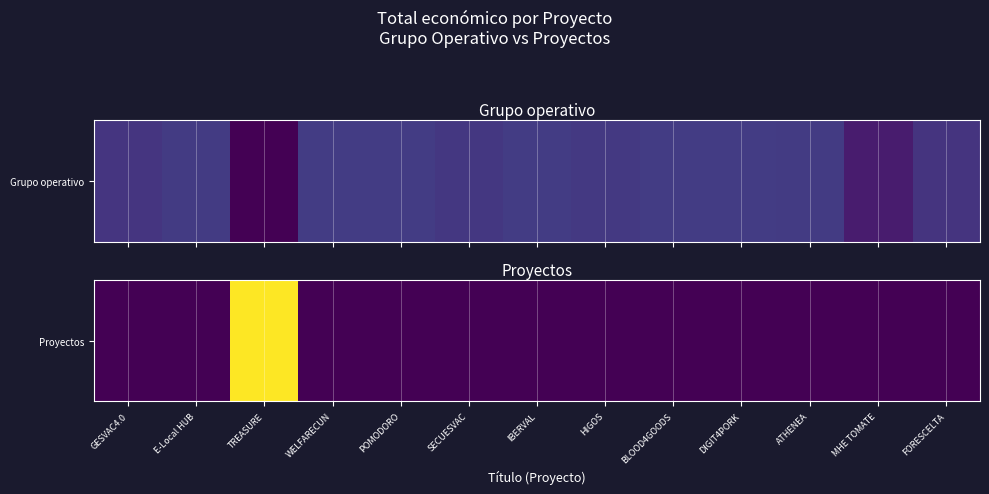

The value at HIGOS is 0. True or false?

True